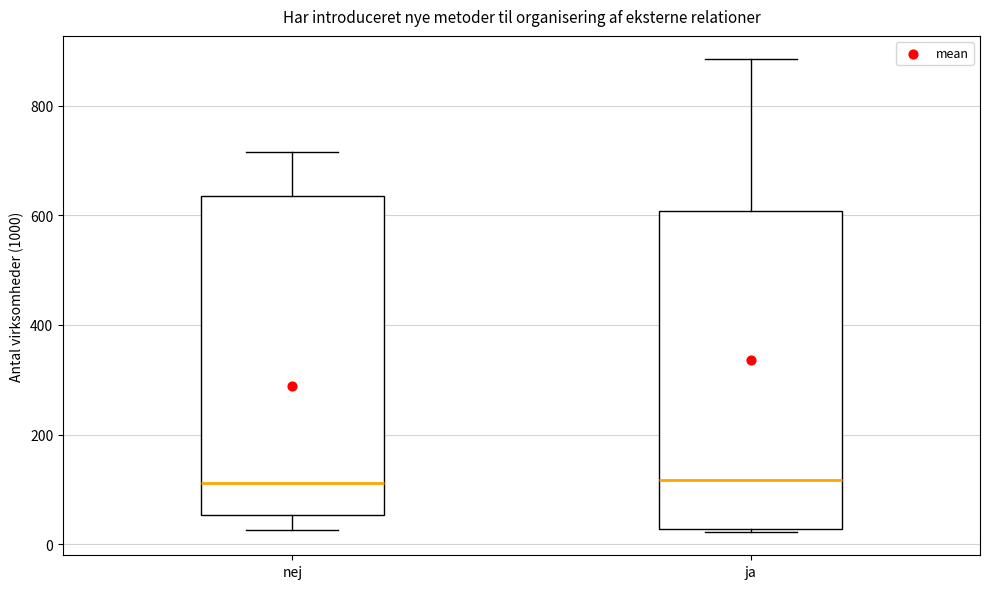

Where is the lower edge of the box for ja on the y-axis? The values are not printed on the chart, so give them approximately, as read against the axis.

20